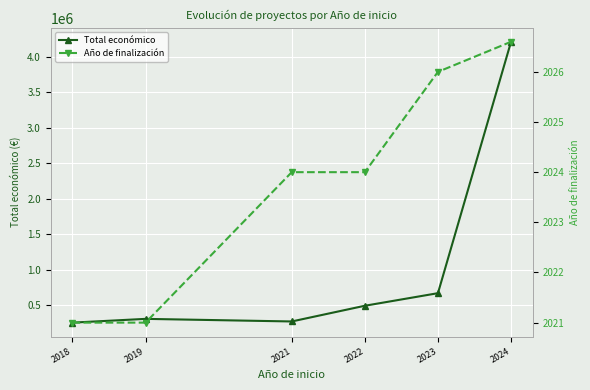

What are all the series names shown in the legend?

Total económico, Año de finalización